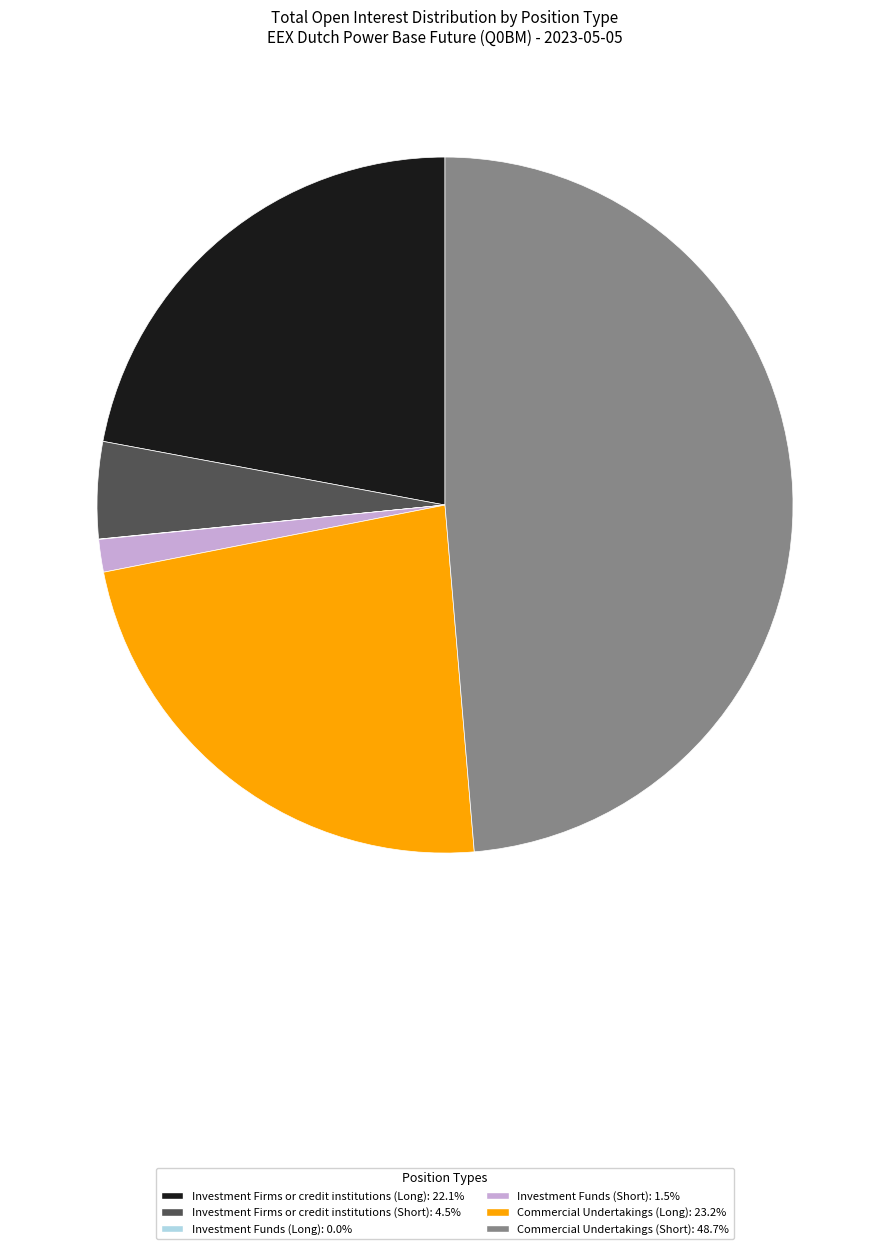

Do Commercial Undertakings (Long): 23.2% and Commercial Undertakings (Short): 48.7% together represent more than half of the pie?

Yes